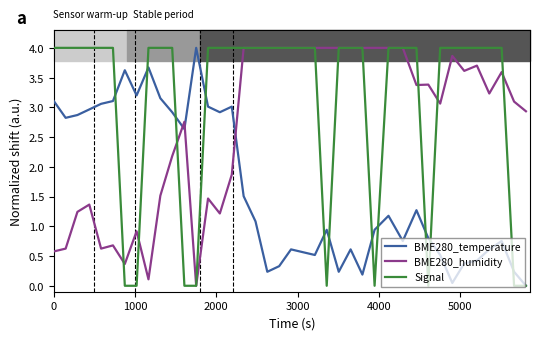

Which series has the largest total across all categories?

Signal